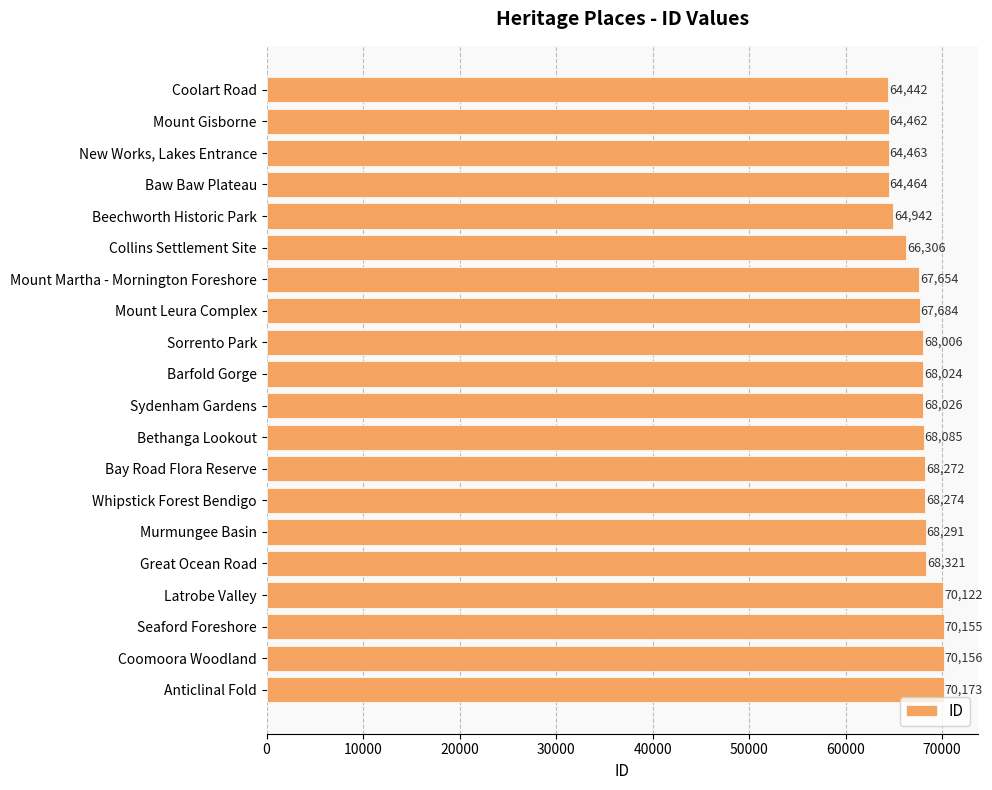

What is the minimum value shown in the chart?

64442